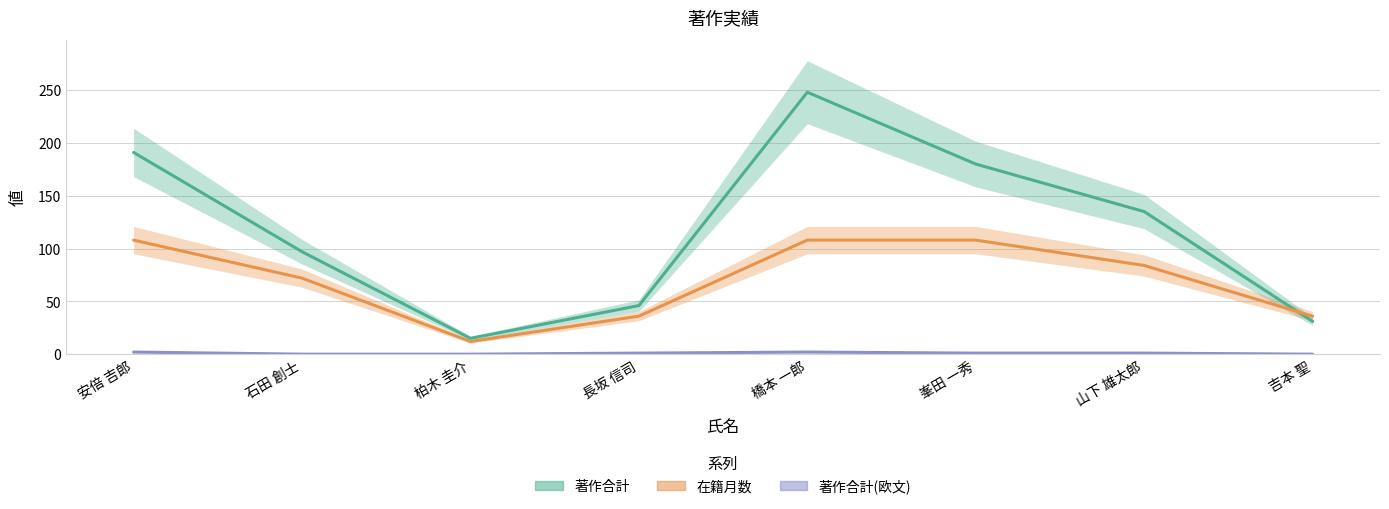

What is the average value of the 著作合計 series?

118